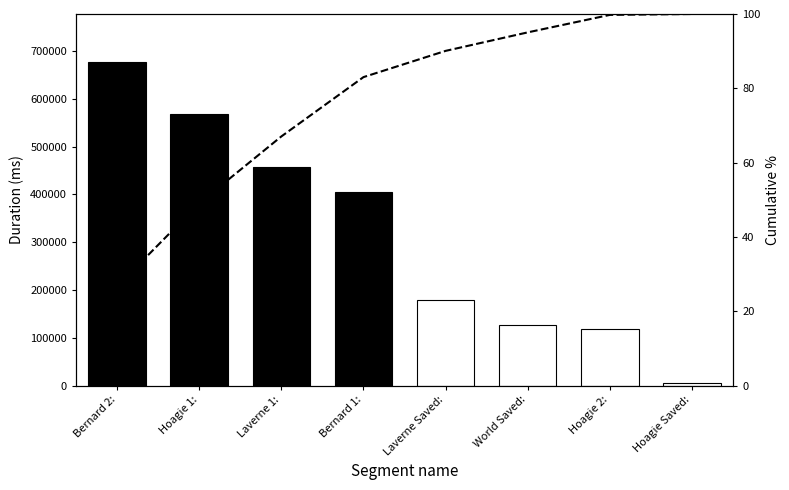

What is the sum of the Attempt #2's Duration (ms) values at Hoagie Saved: and World Saved:?

132355.0